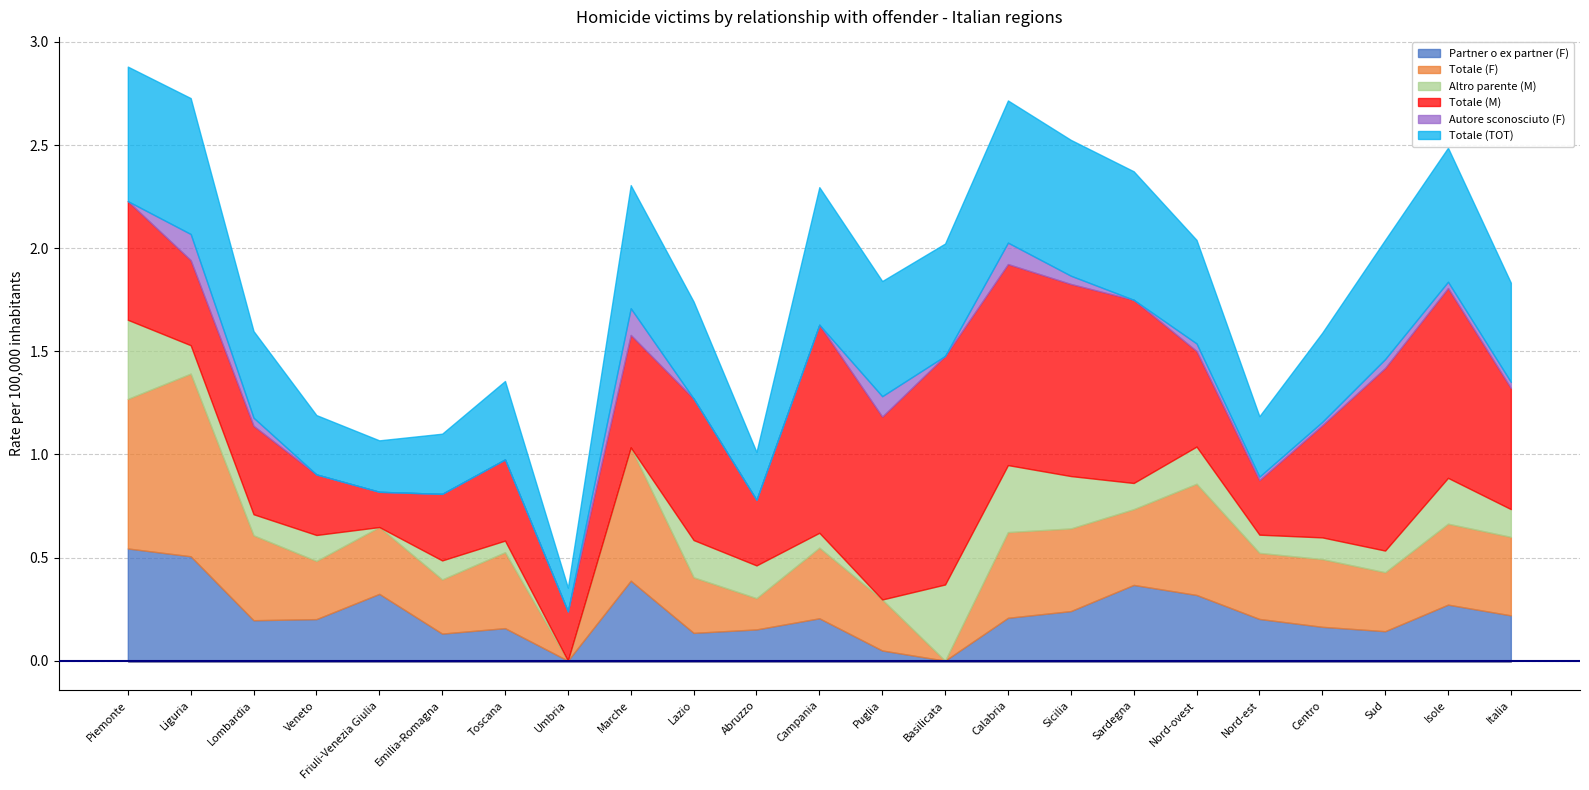

Where is the first local maximum for Totale (F)?

Liguria